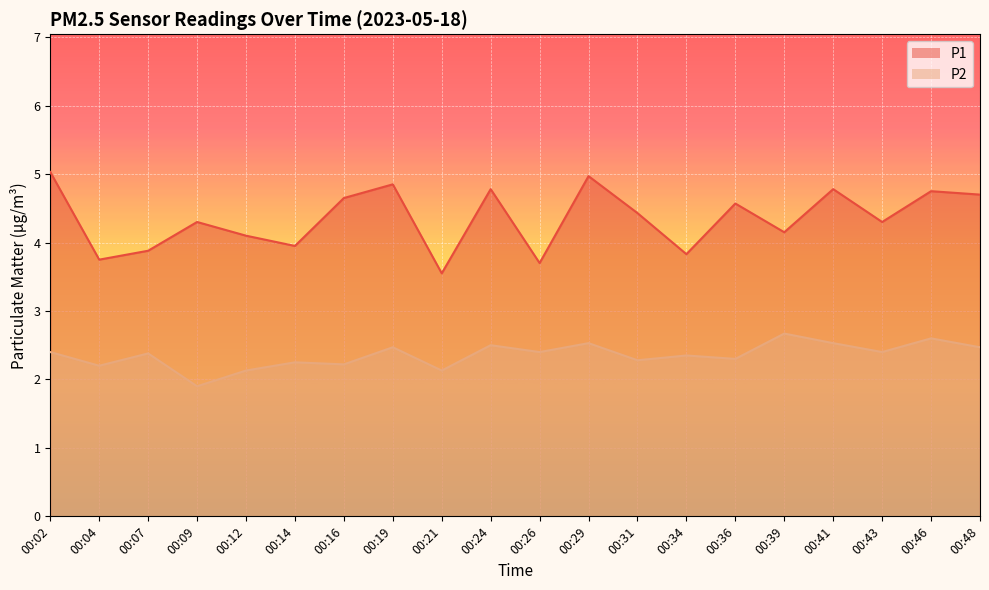

What is the difference between the second highest and minimum values in the P2 series?

0.7